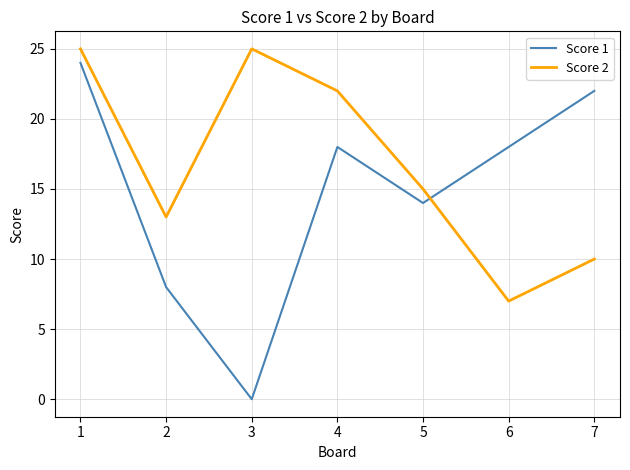

Between 1 and 2, which series saw the biggest shift?

Score 1